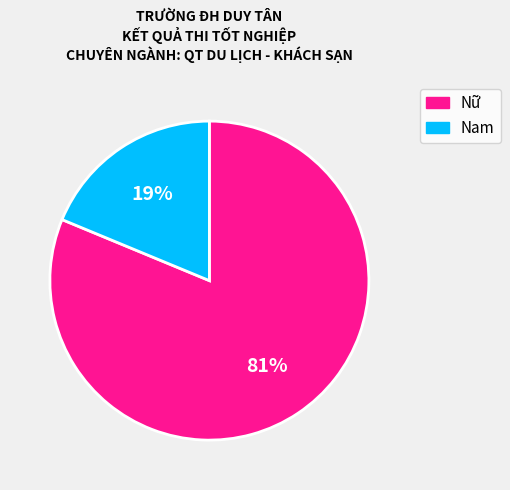

Between Nữ and Nam, which is larger?

Nữ